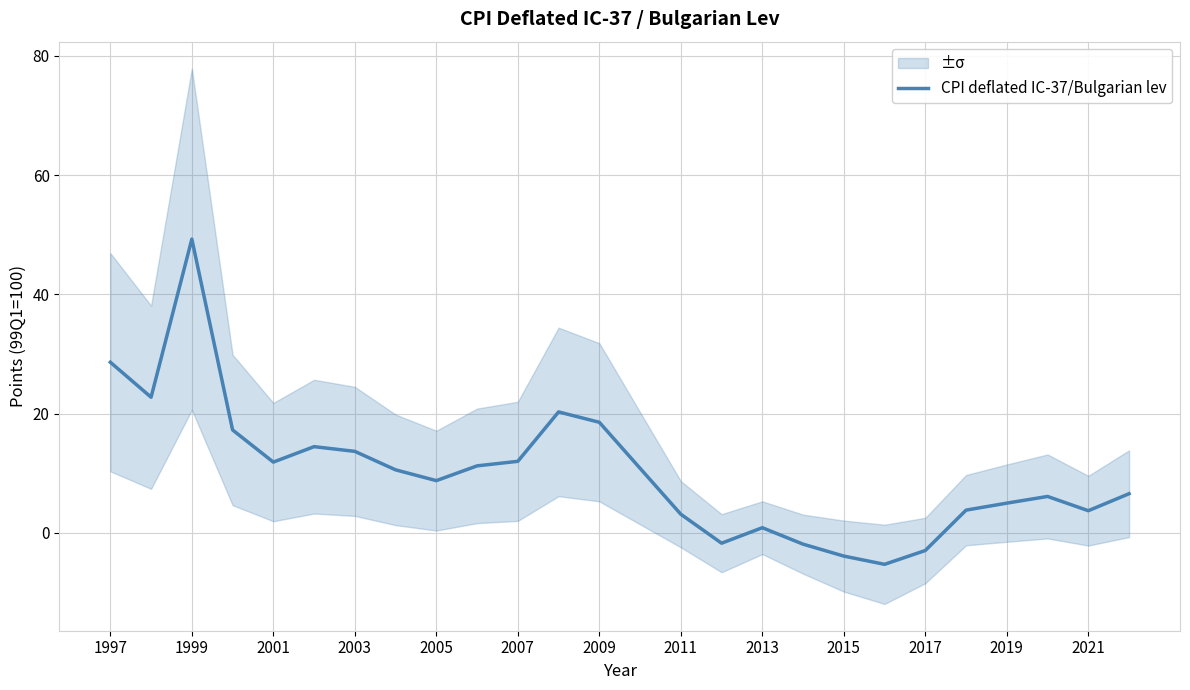

How many interior local valleys (lower than both neighbors) does the data have?

6